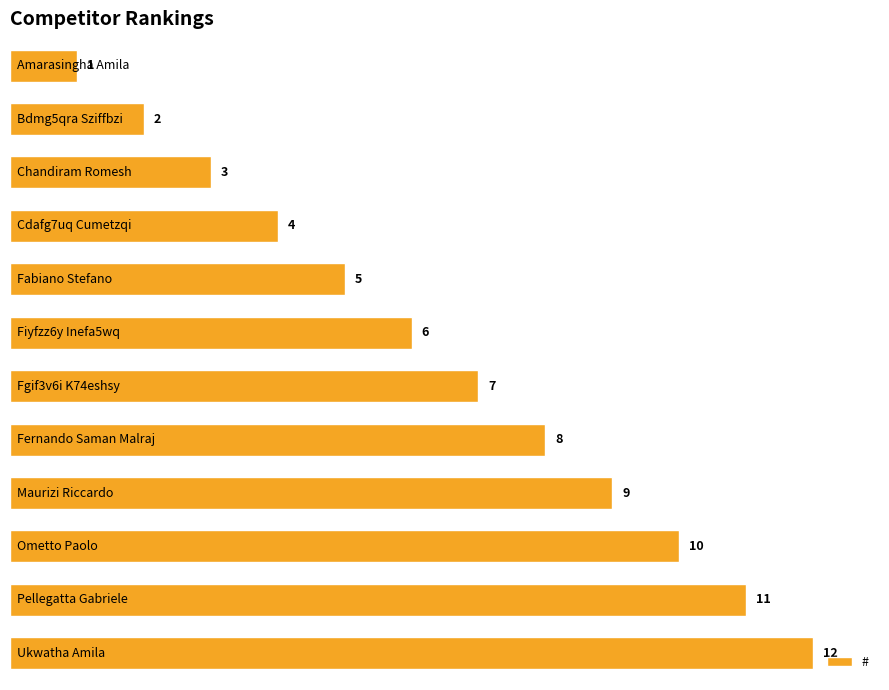

What is the sum of all values?

78